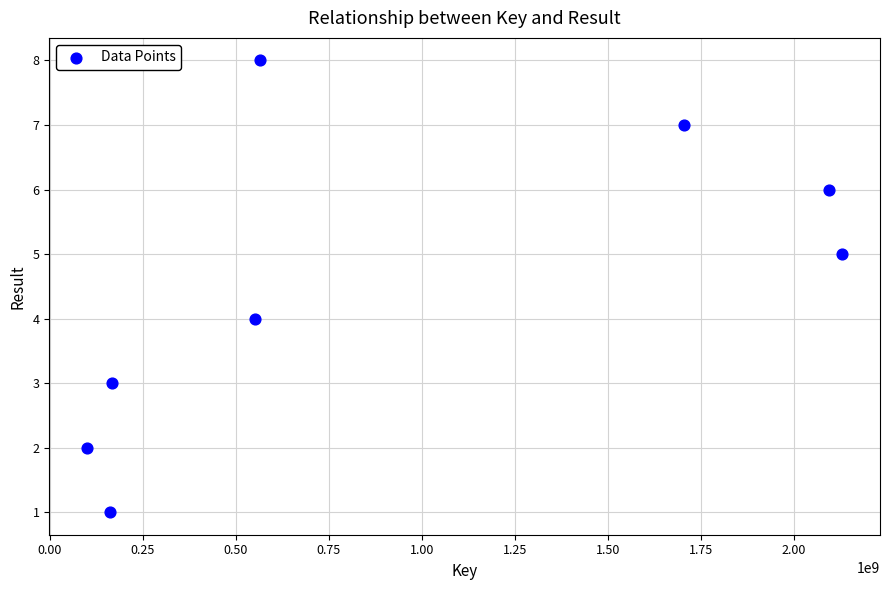

What is the average X value?

934310935